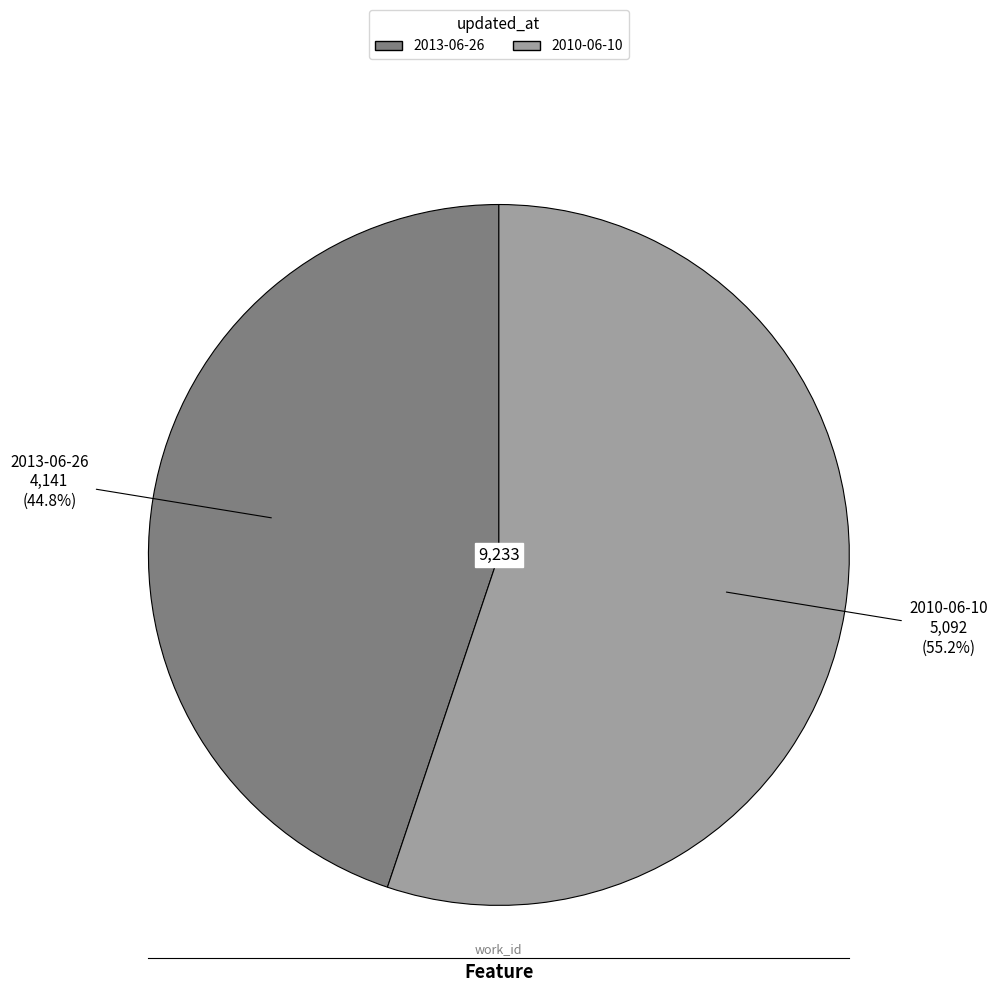

How many slices are in this pie chart?

2